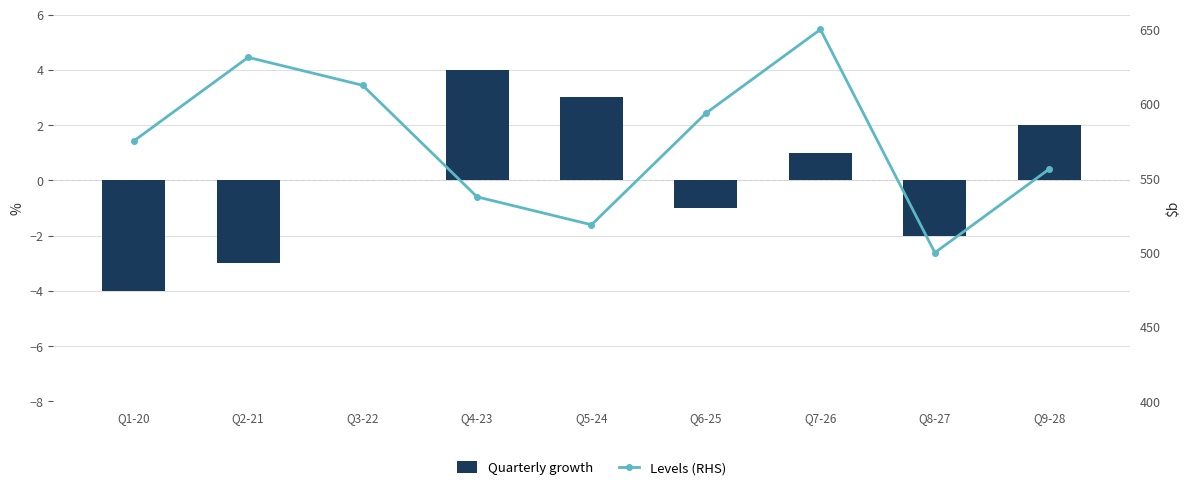

At Q4-23, list the series in order from largest to smallest.

Levels (RHS), Quarterly growth